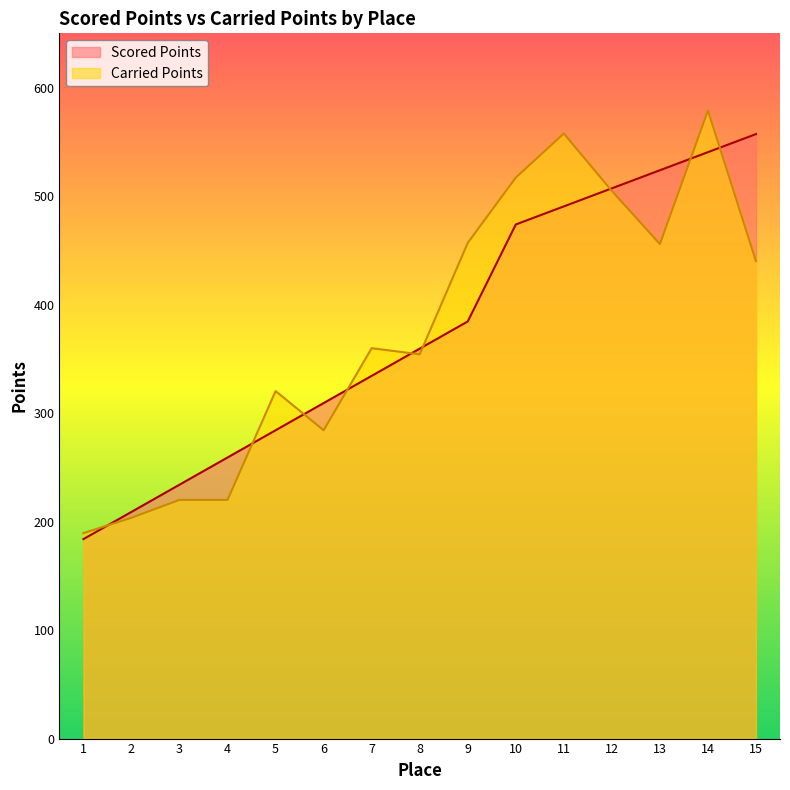

At which label does Scored Points reach its minimum?

1